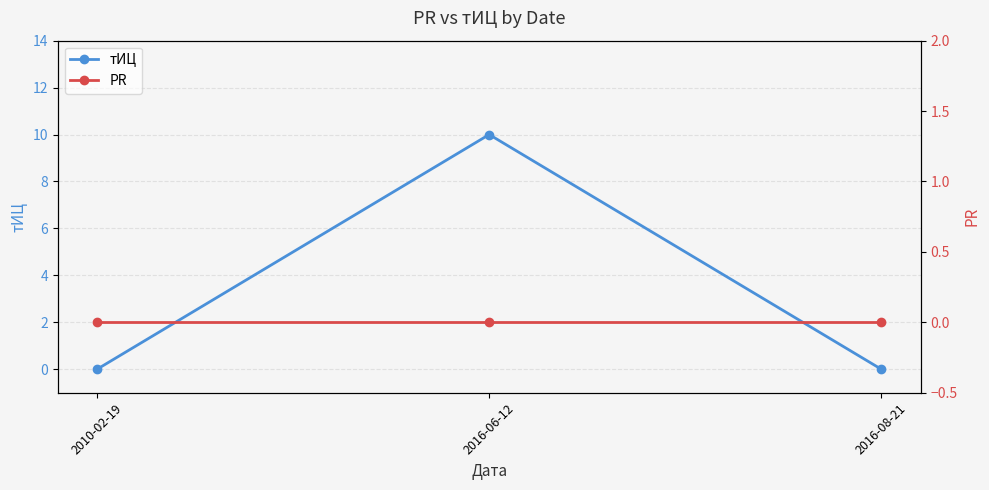

True or false: тИЦ has a value of -7 at 2010-02-19.

False